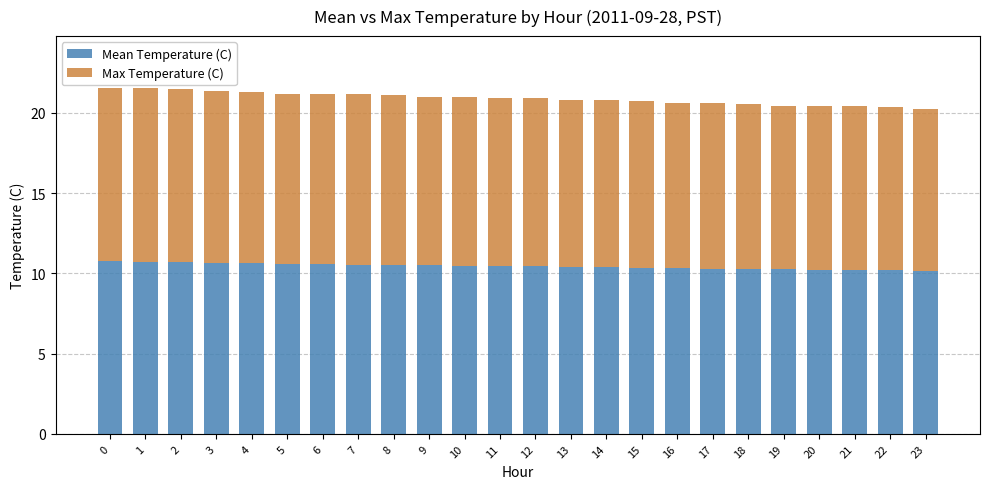

Count the Mean Temperature (C) values in the range 10 to 11.

24